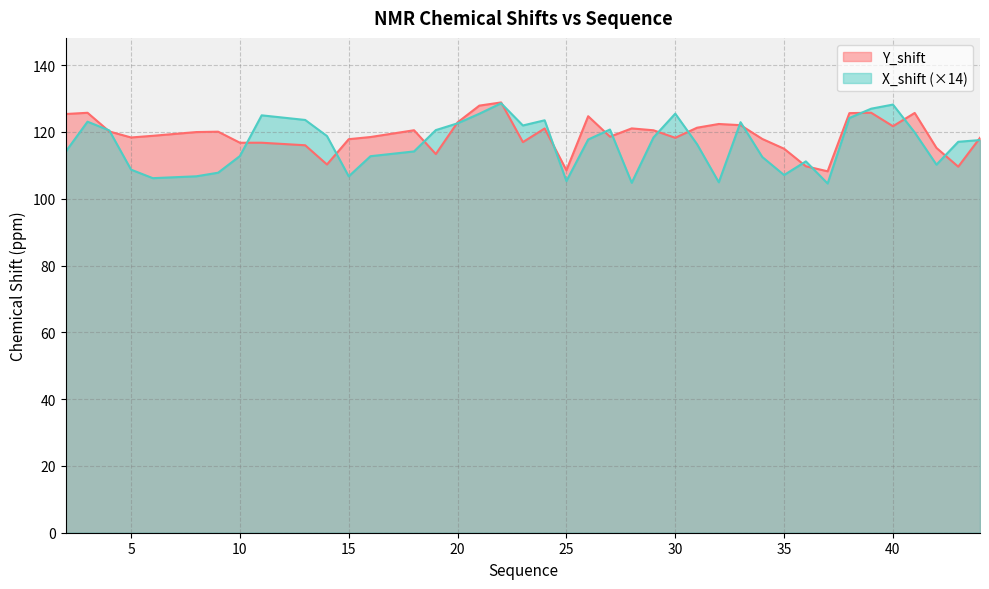

Rank the series by their maximum value, from lowest to highest.

X_shift, Y_shift